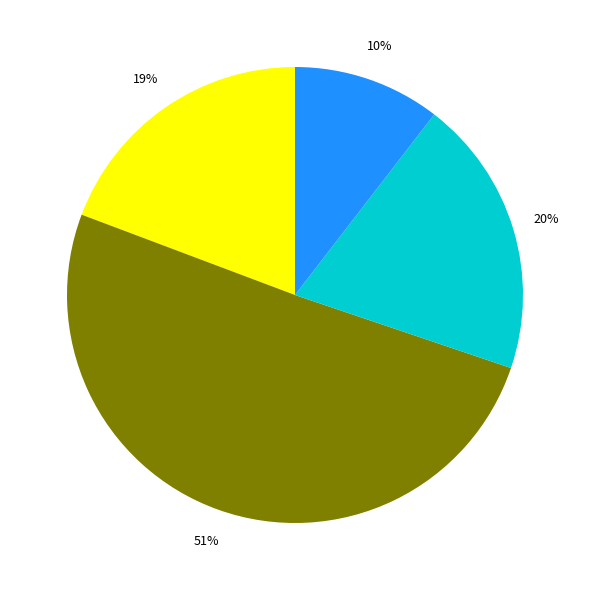

Is there any slice that represents more than half of the pie?

Yes